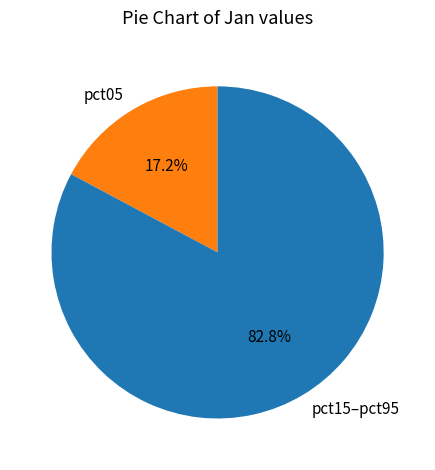

Do pct05 and pct15–pct95 together represent more than half of the pie?

Yes